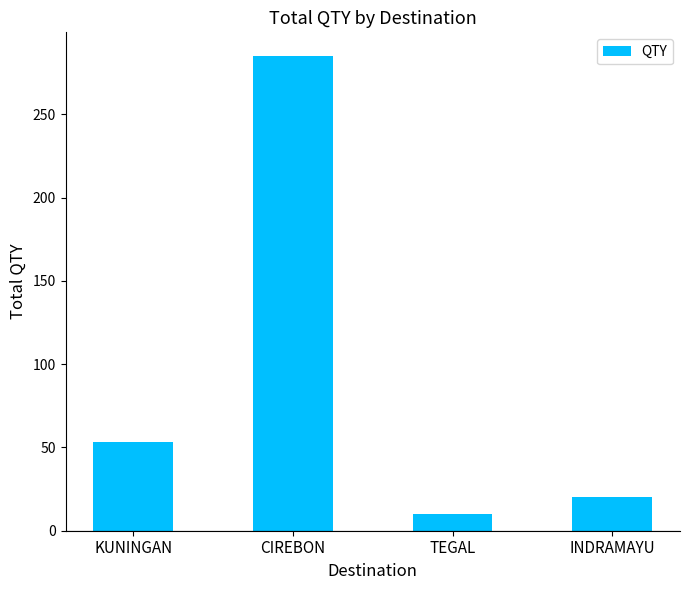

What is the minimum value shown in the chart?

10